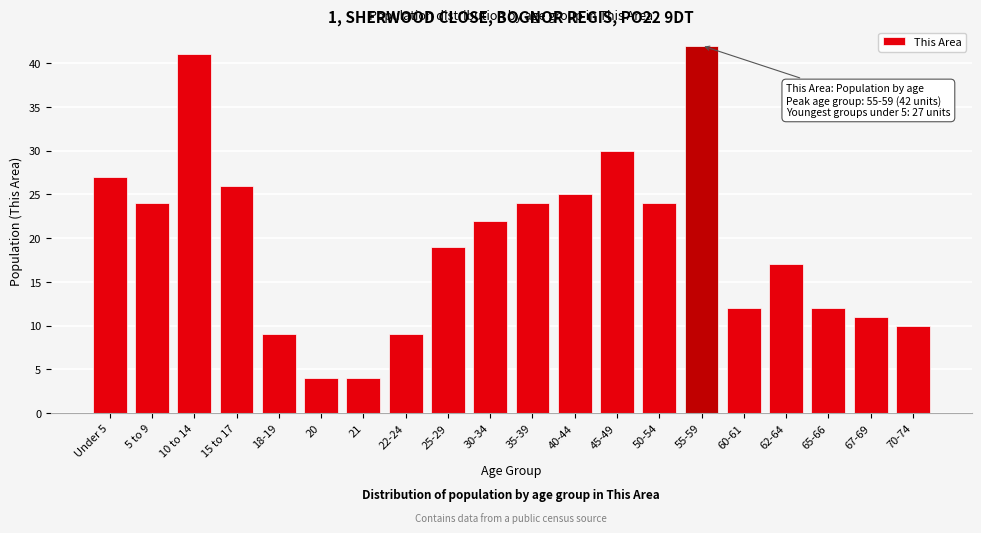

Reading left to right, transcribe all the data shown in this chart.

27	24	41	26	9	4	4	9	19	22	24	25	30	24	42	12	17	12	11	10